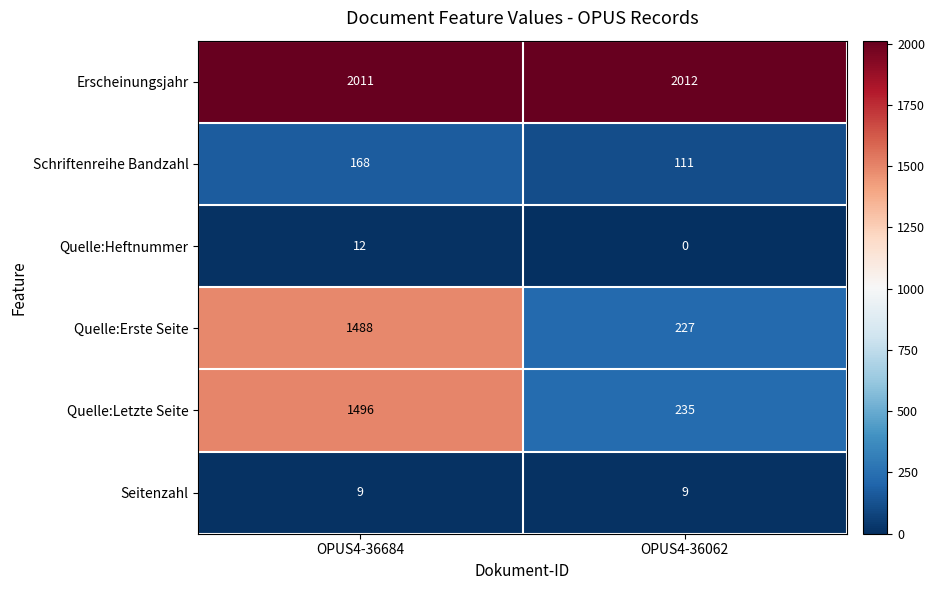

True or false: Quelle:Erste Seite has a value of 51 at OPUS4-36062.

False